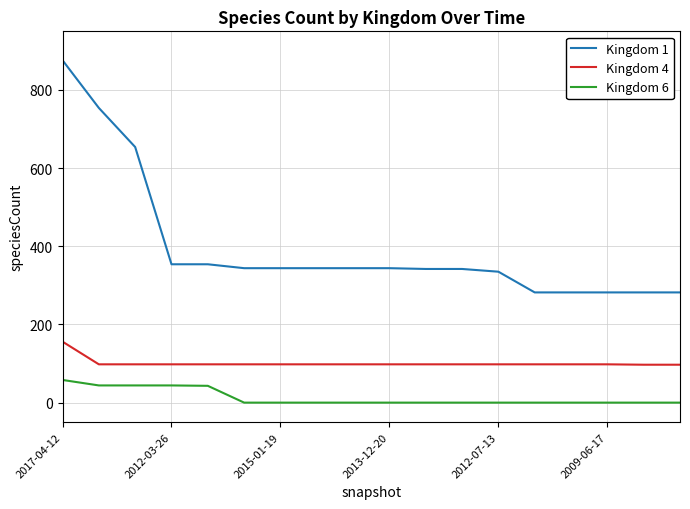

At how many categories does at least one series exceed 701?

2